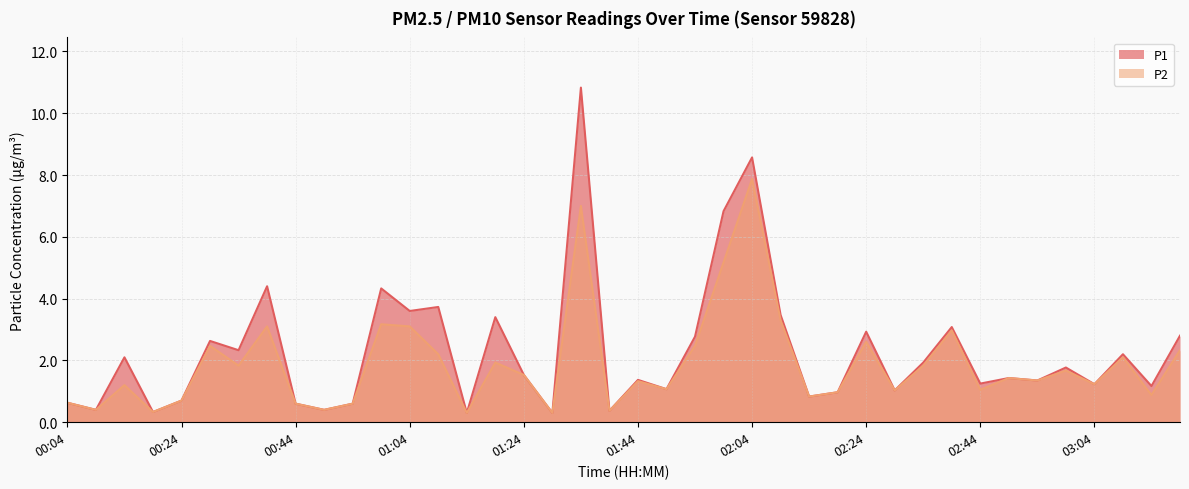

Between 02:54 and 03:09, which is larger?

03:09